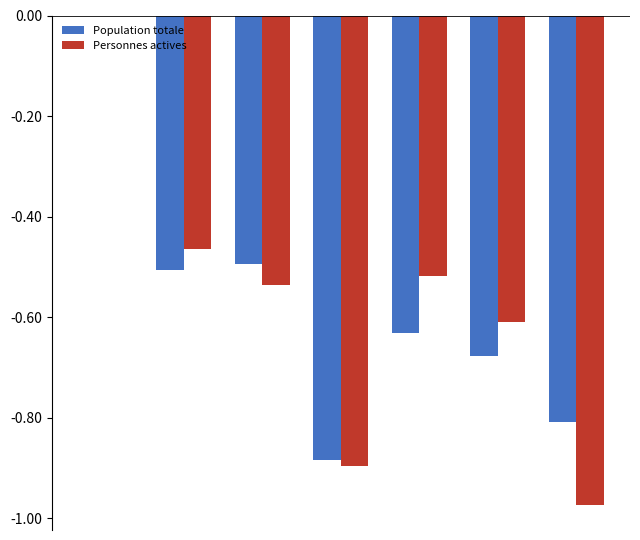

How many categories are shown in the chart?

7